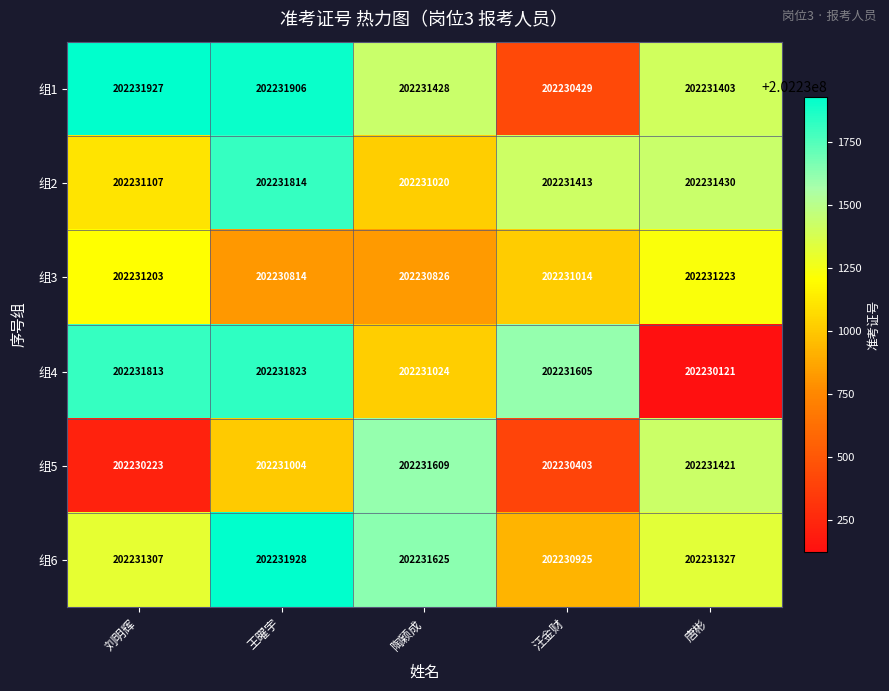

Which series has the largest range (max minus min)?

组4